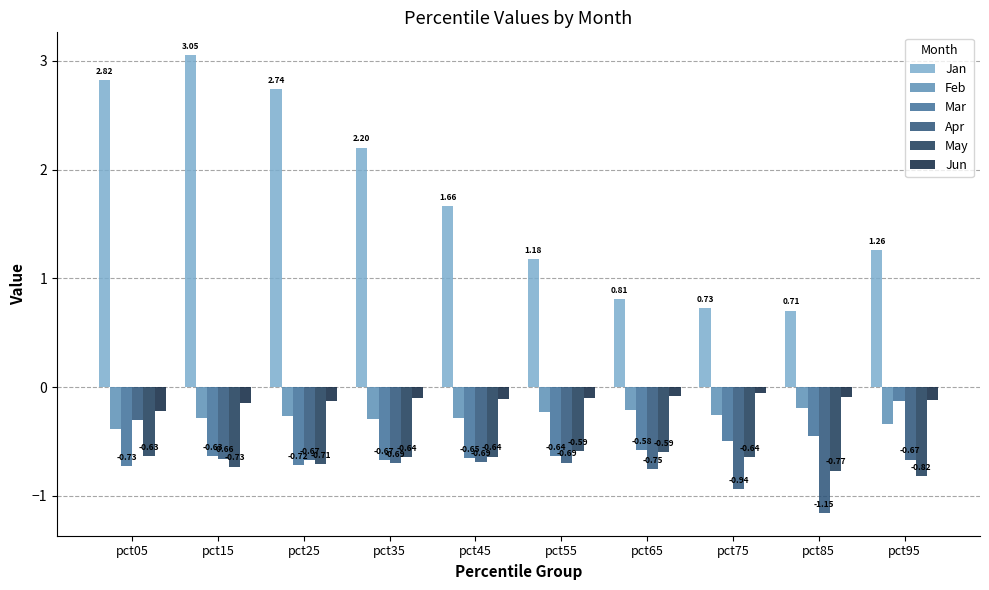

What is the difference between the Jan values at pct05 and pct85?

2.1